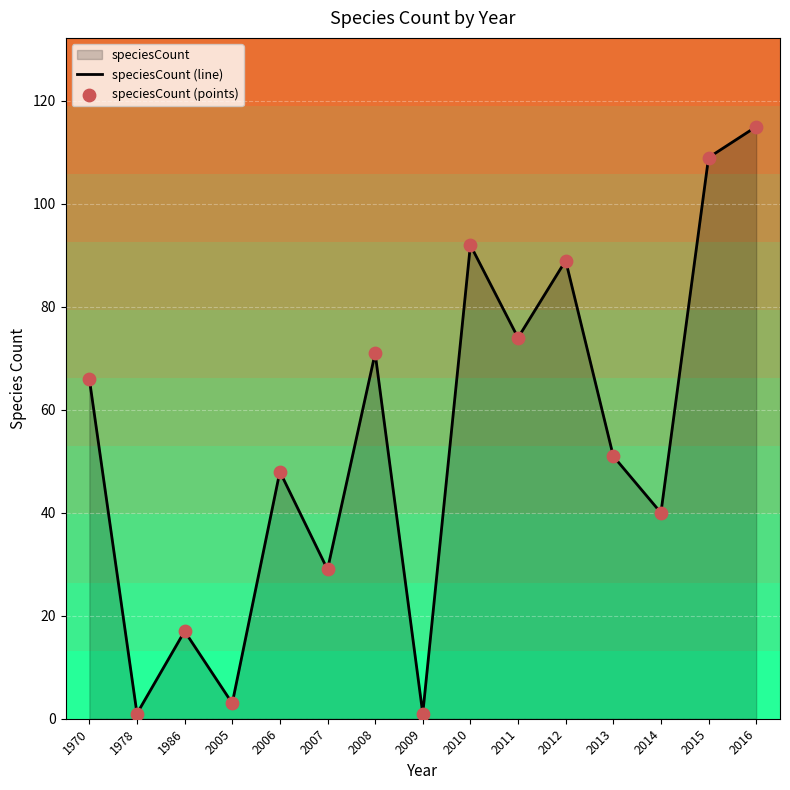

What is the total value across all series at 1986?

34